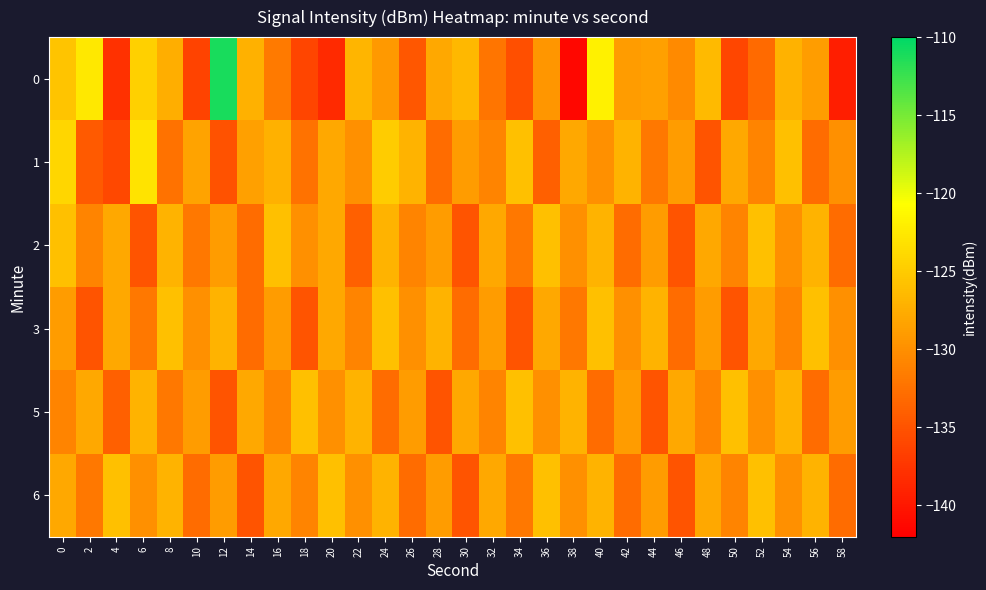

What is the maximum value shown in the chart?

-111.0